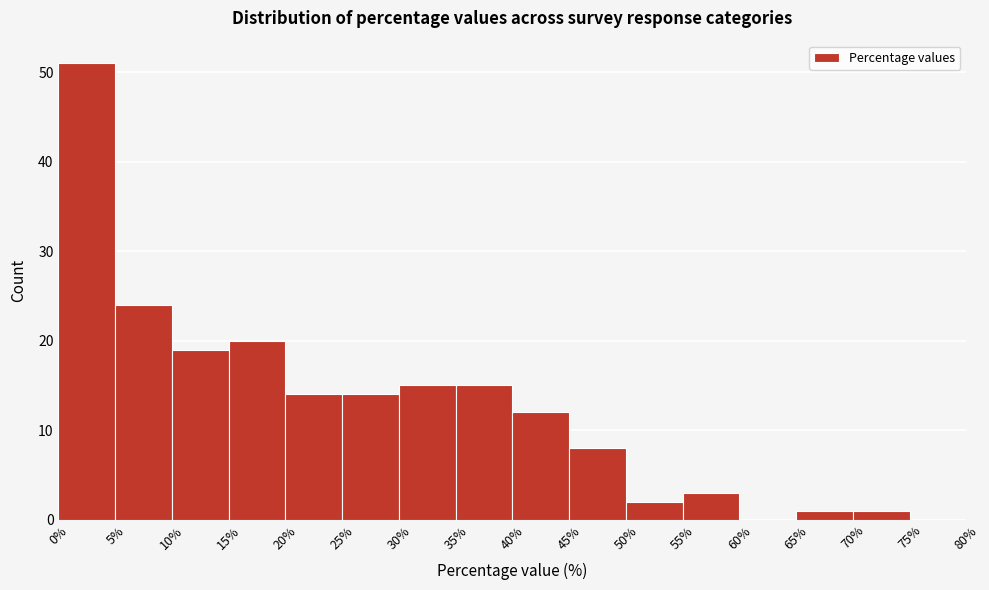

Reading left to right, transcribe this chart: for each bar, give the range it covers on the x-axis and its height. The values are not printed on the chart, so give them approximately, as read against the axis.

0% to 5%: 51
5% to 10%: 24
10% to 15%: 19
15% to 20%: 20
20% to 25%: 14
25% to 30%: 14
30% to 35%: 15
35% to 40%: 15
40% to 45%: 12
45% to 50%: 8
50% to 55%: 2
55% to 60%: 3
60% to 65%: 0
65% to 70%: 1
70% to 75%: 1
75% to 80%: 0